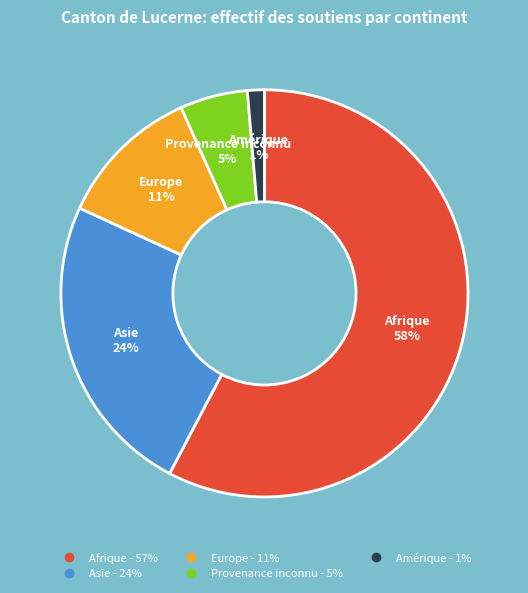

Rank the categories by value from lowest to highest.

Amérique, Provenance inconnu, Europe, Asie, Afrique